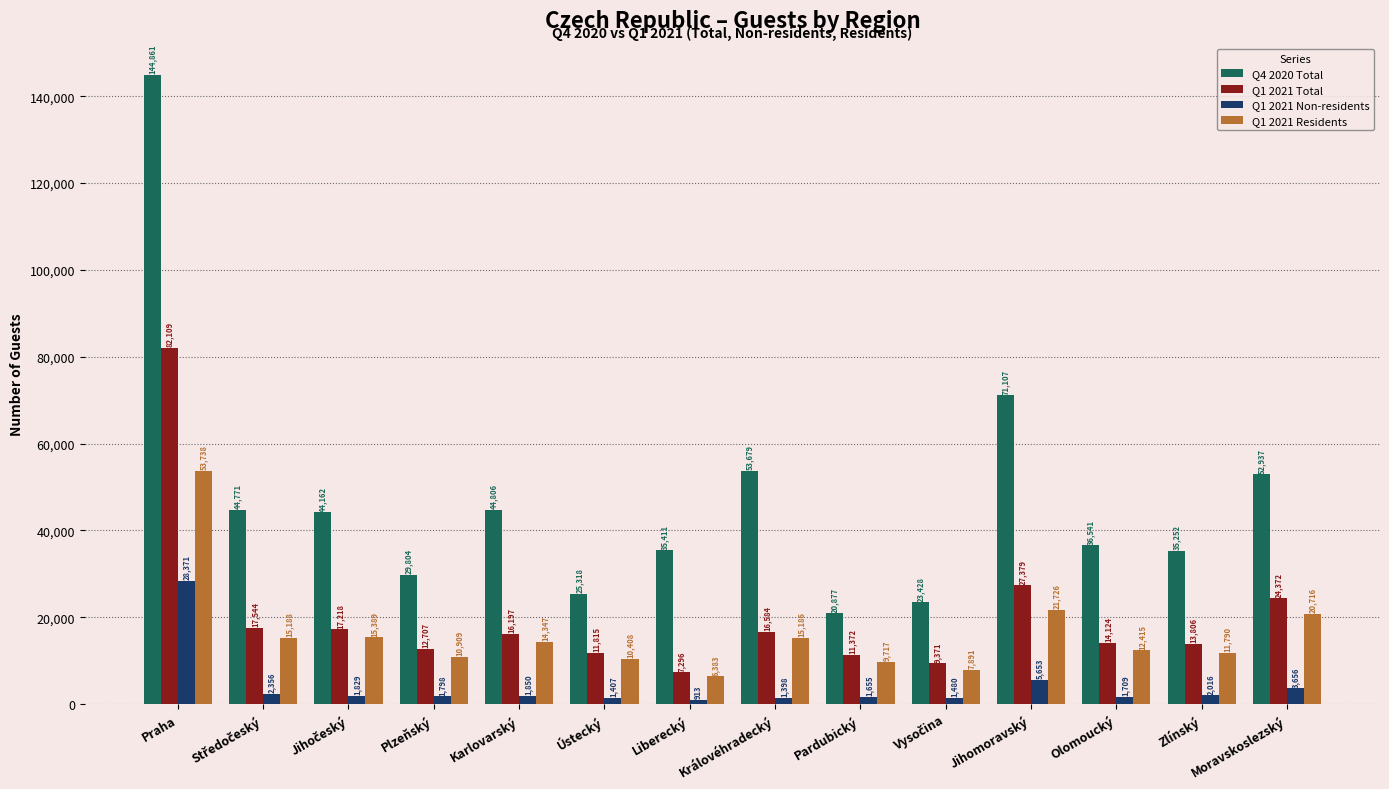

What is the approximate value of Q4 2020 Total at Olomoucký?

36541